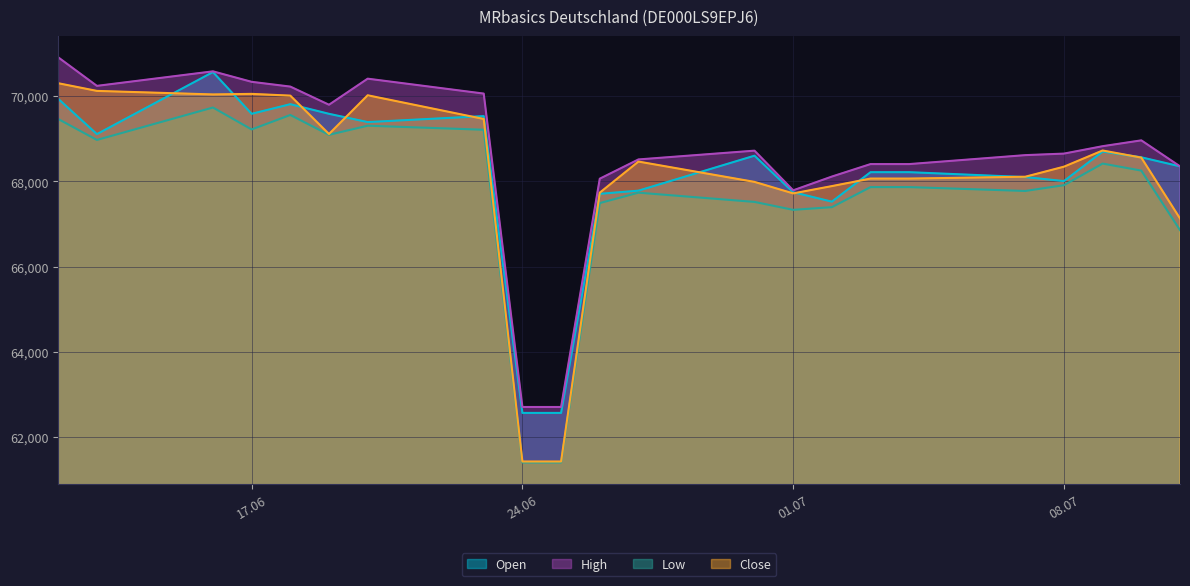

True or false: High and Close intersect in this chart.

False